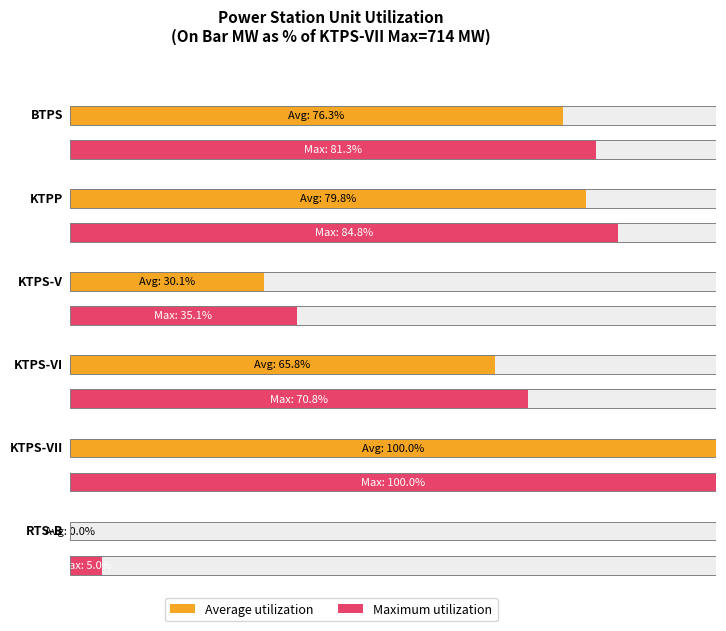

What position from the left is KTPS-VII?

5